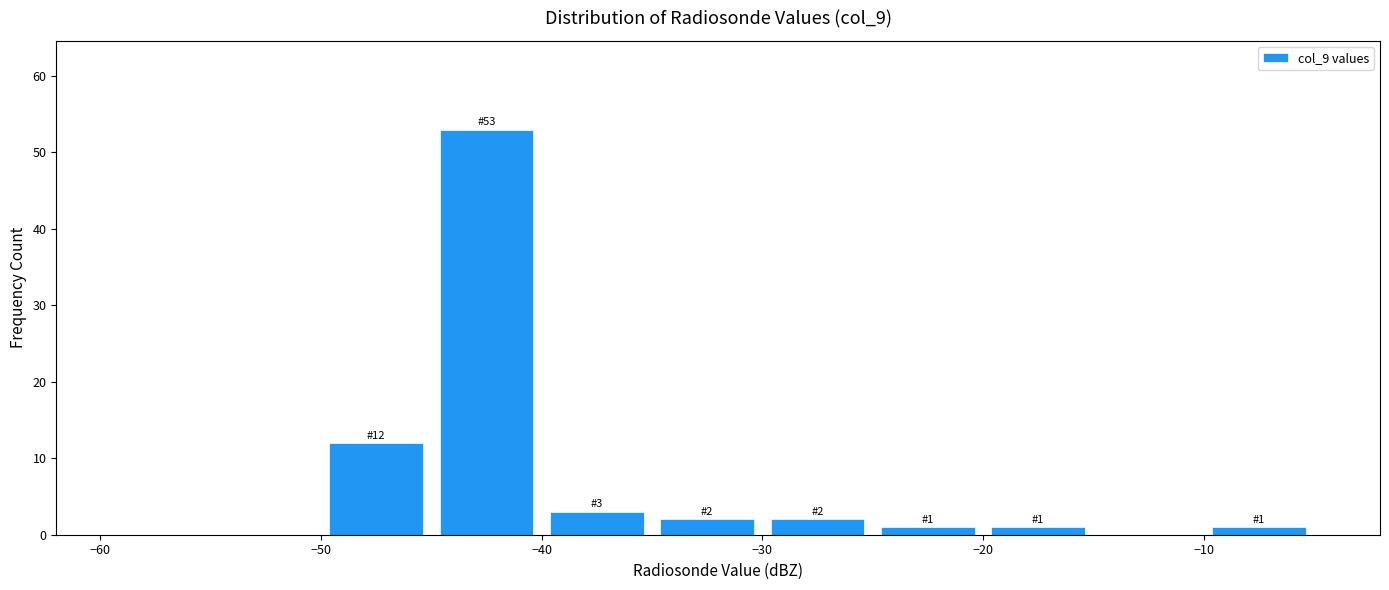

Which range on the x-axis has the tallest bar?

-45 to -40